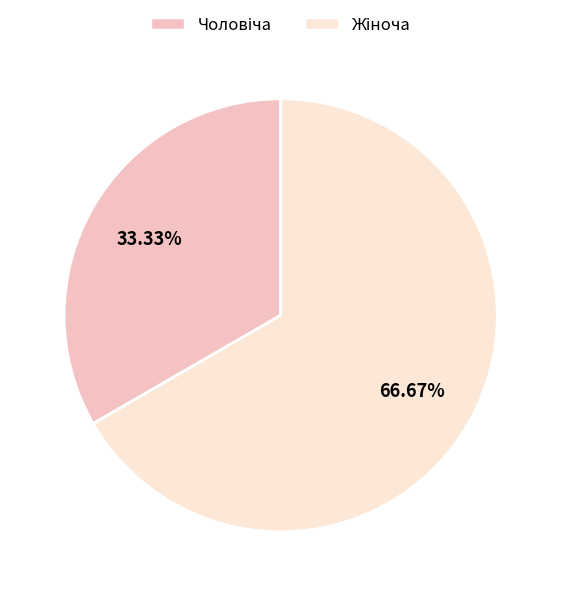

Count the number of slices in the pie.

2